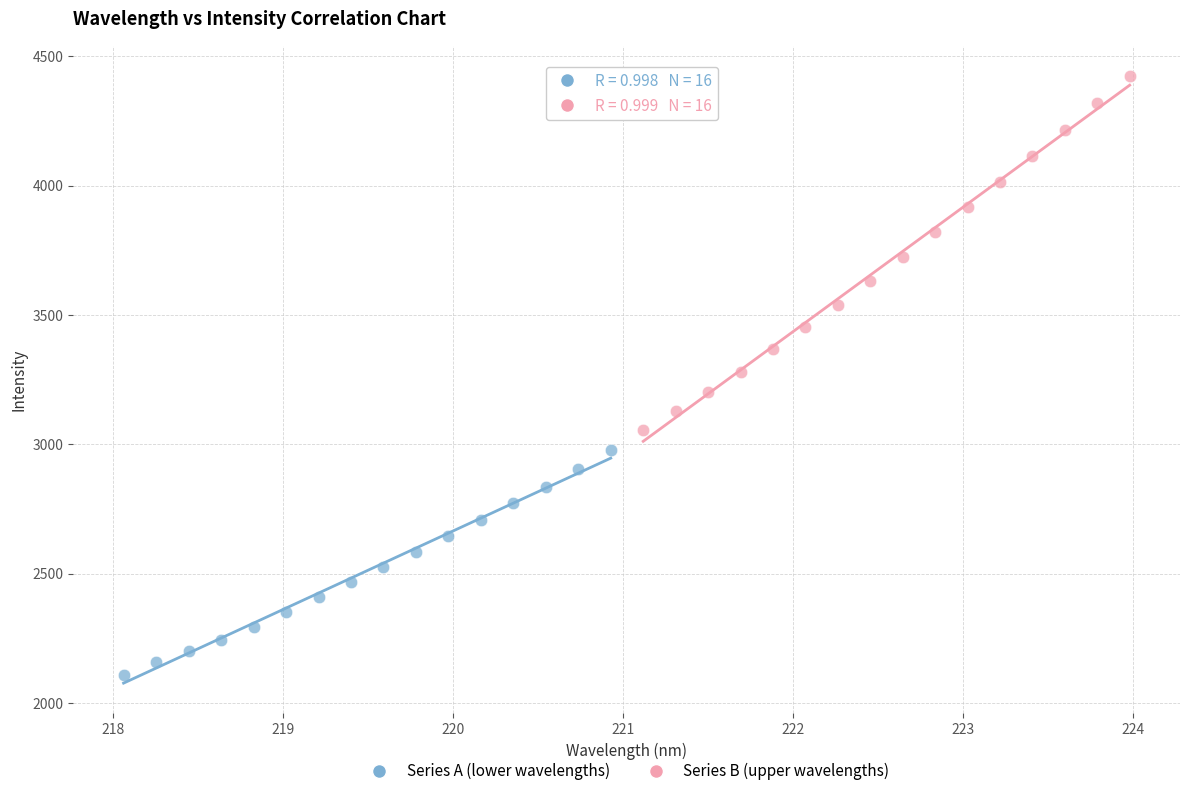

Which series reaches the maximum Y coordinate?

Series B (upper wavelengths)